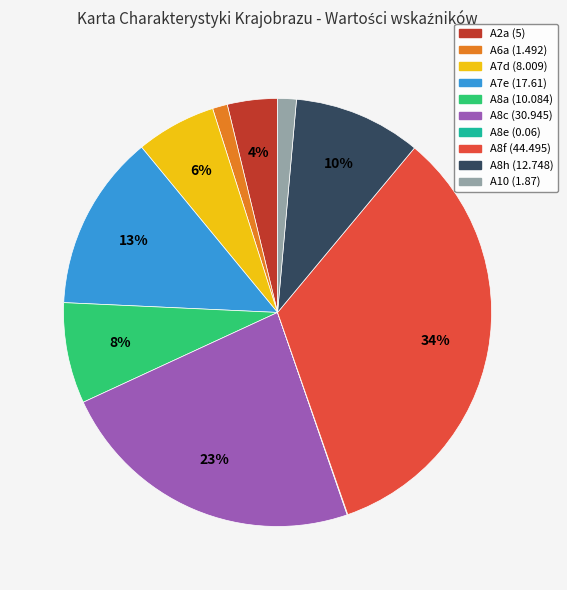

To the nearest percent, what is the difference between the A2a and A8h slice percentages?

6%